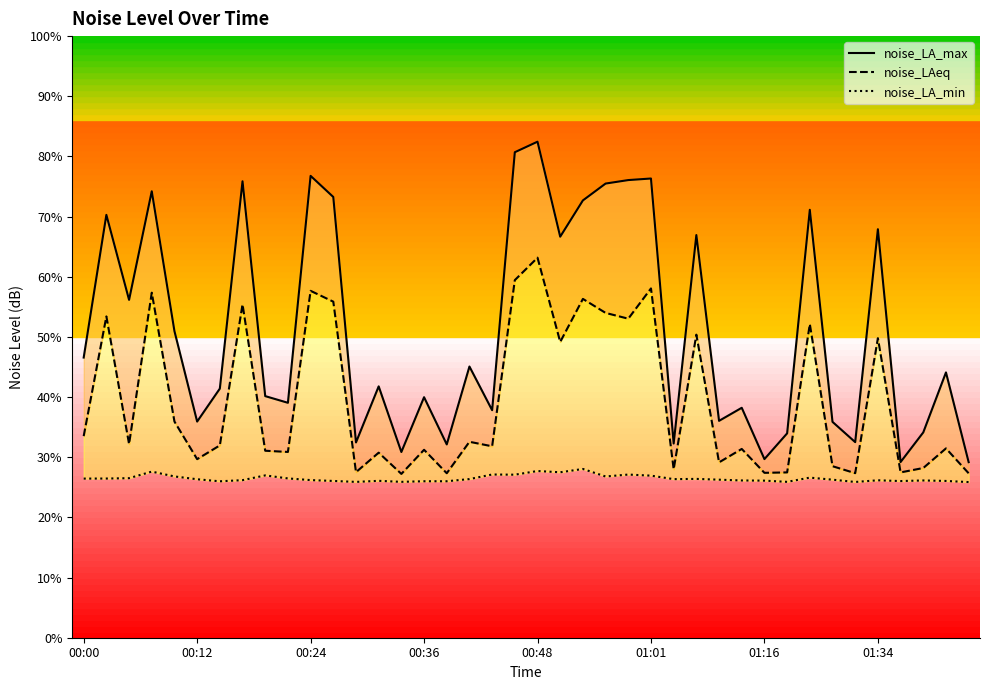

Where does the noise_LA_min series first go above 26?

00:00